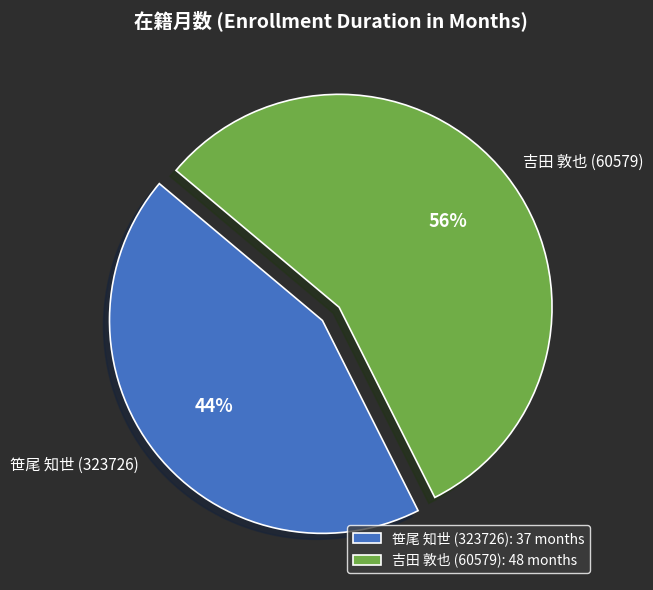

Which has a higher value, 笹尾 知世 (323726) or 吉田 敦也 (60579)?

吉田 敦也 (60579)